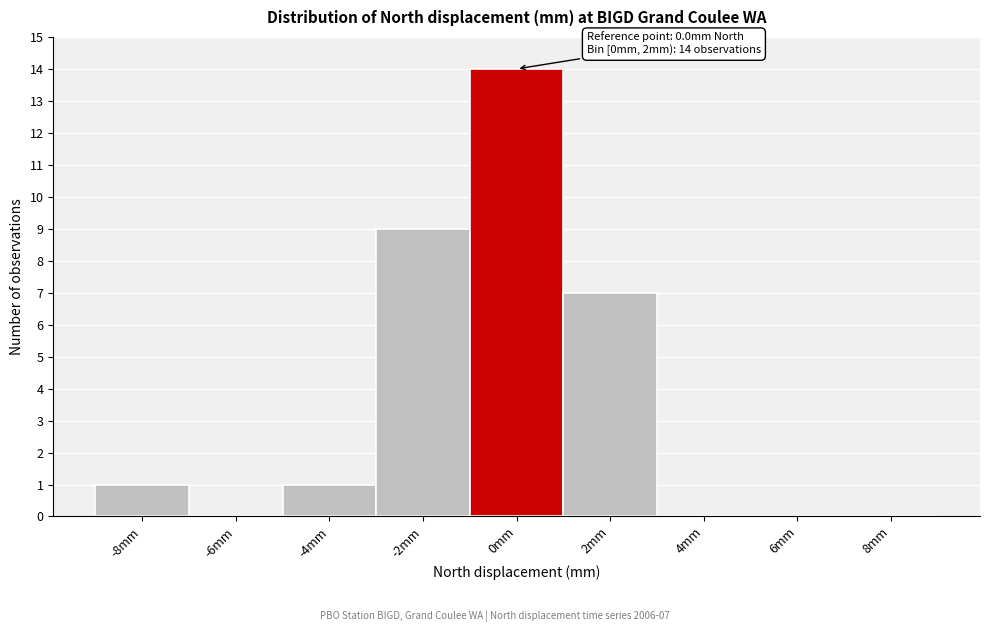

Reading right to left, transcribe all the data shown in this chart.

8mm=0	6mm=0	4mm=0	2mm=7	0mm=14	-2mm=9	-4mm=1	-6mm=0	-8mm=1